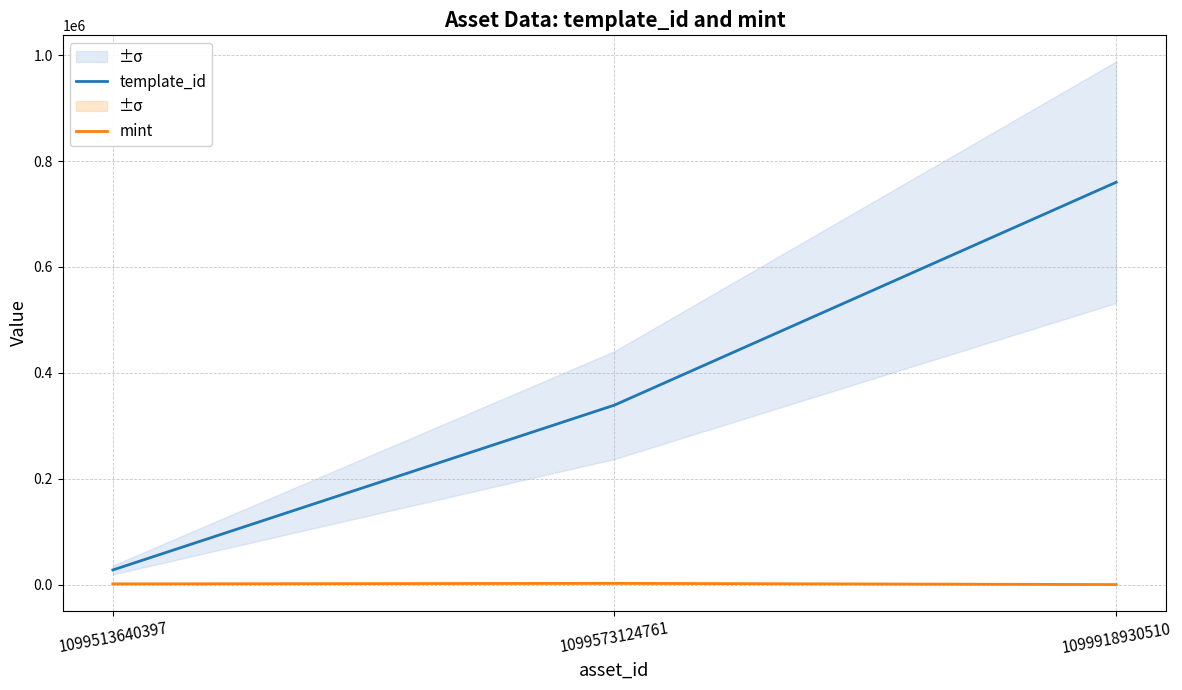

What is the total value across all series at 1099573124761?

341918